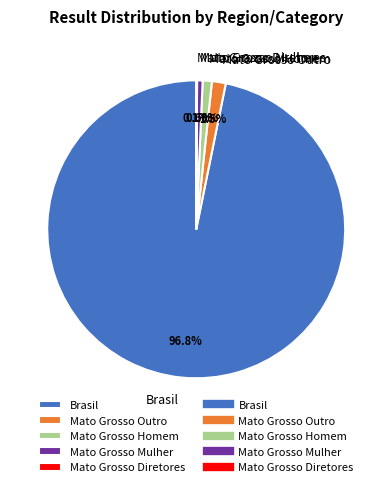

What is the total percentage of Brasil and Mato Grosso Outro?

98.3%